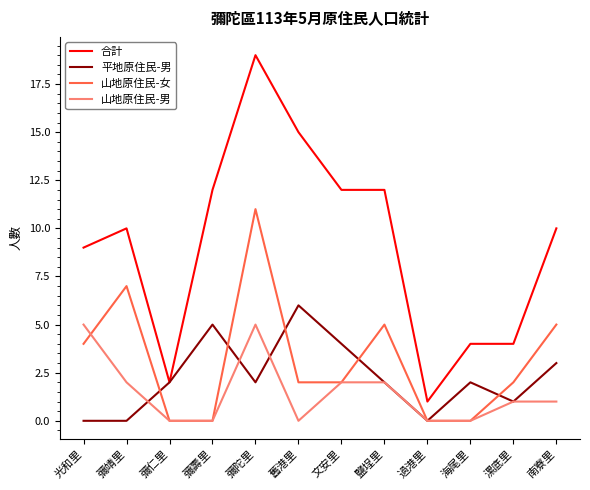

True or false: 山地原住民-女 has more than 0 interior local peaks.

True